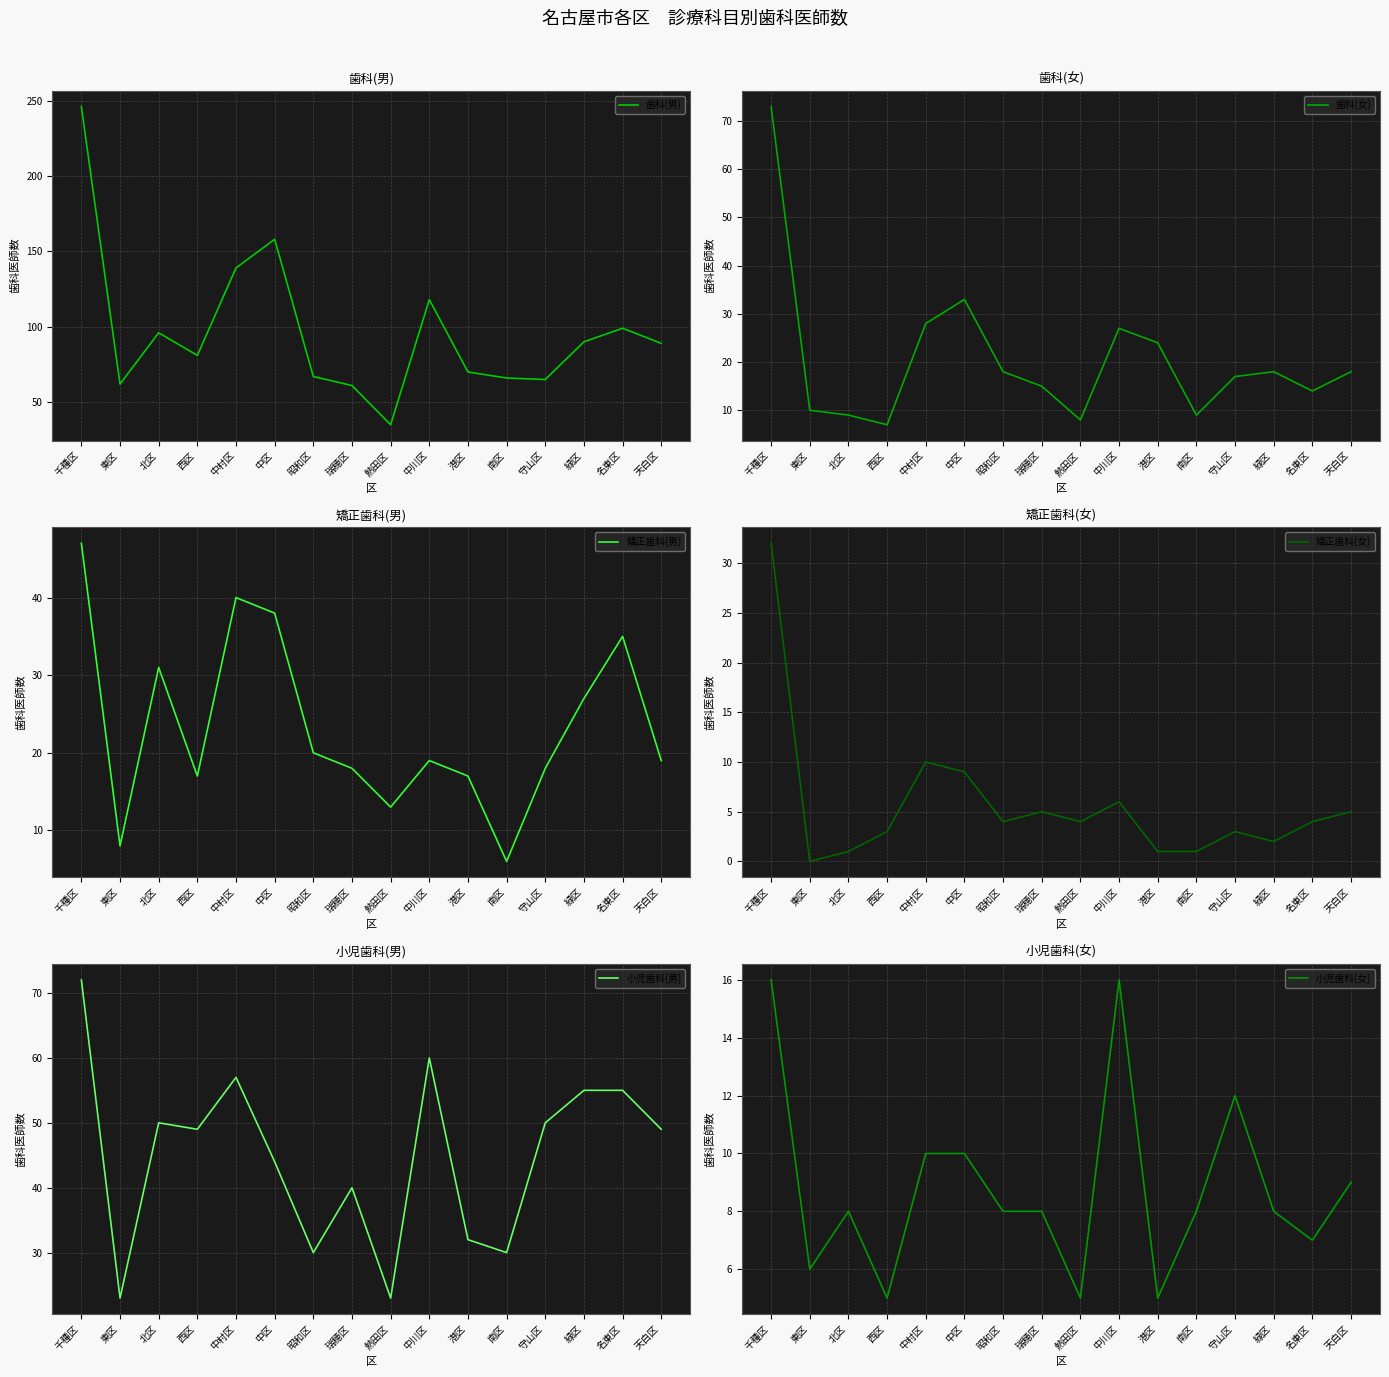

At which label is 矯正歯科(女) closest to 16?

中村区